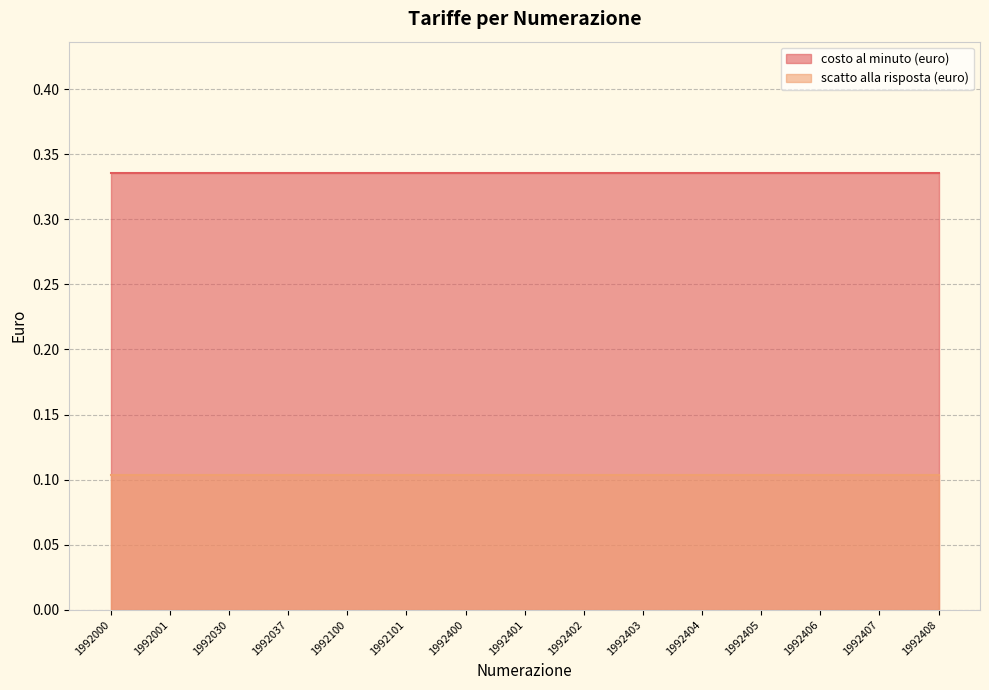

The value of scatto alla risposta (euro) at 1992400 is 0.2. True or false?

False